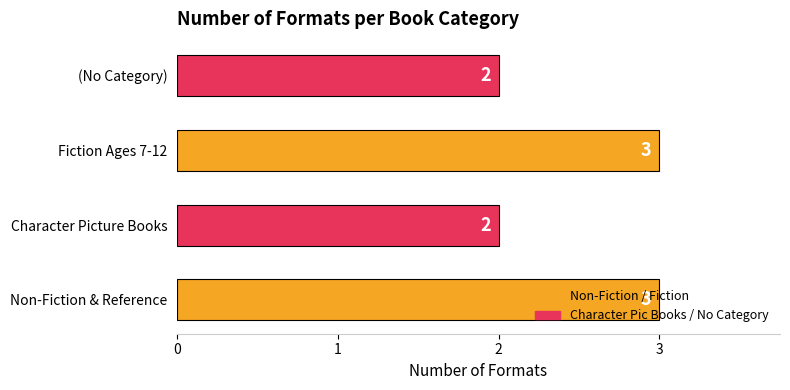

Count the values in the range 2 to 3.

4